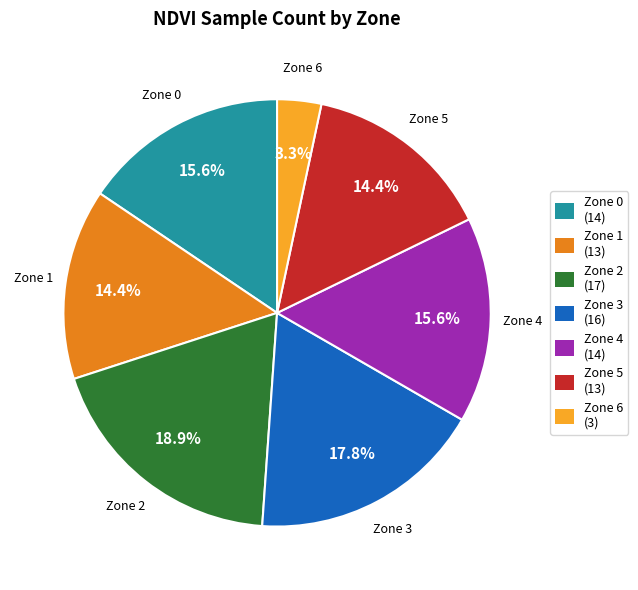

Between Zone 5 and Zone 4, which is larger?

Zone 4